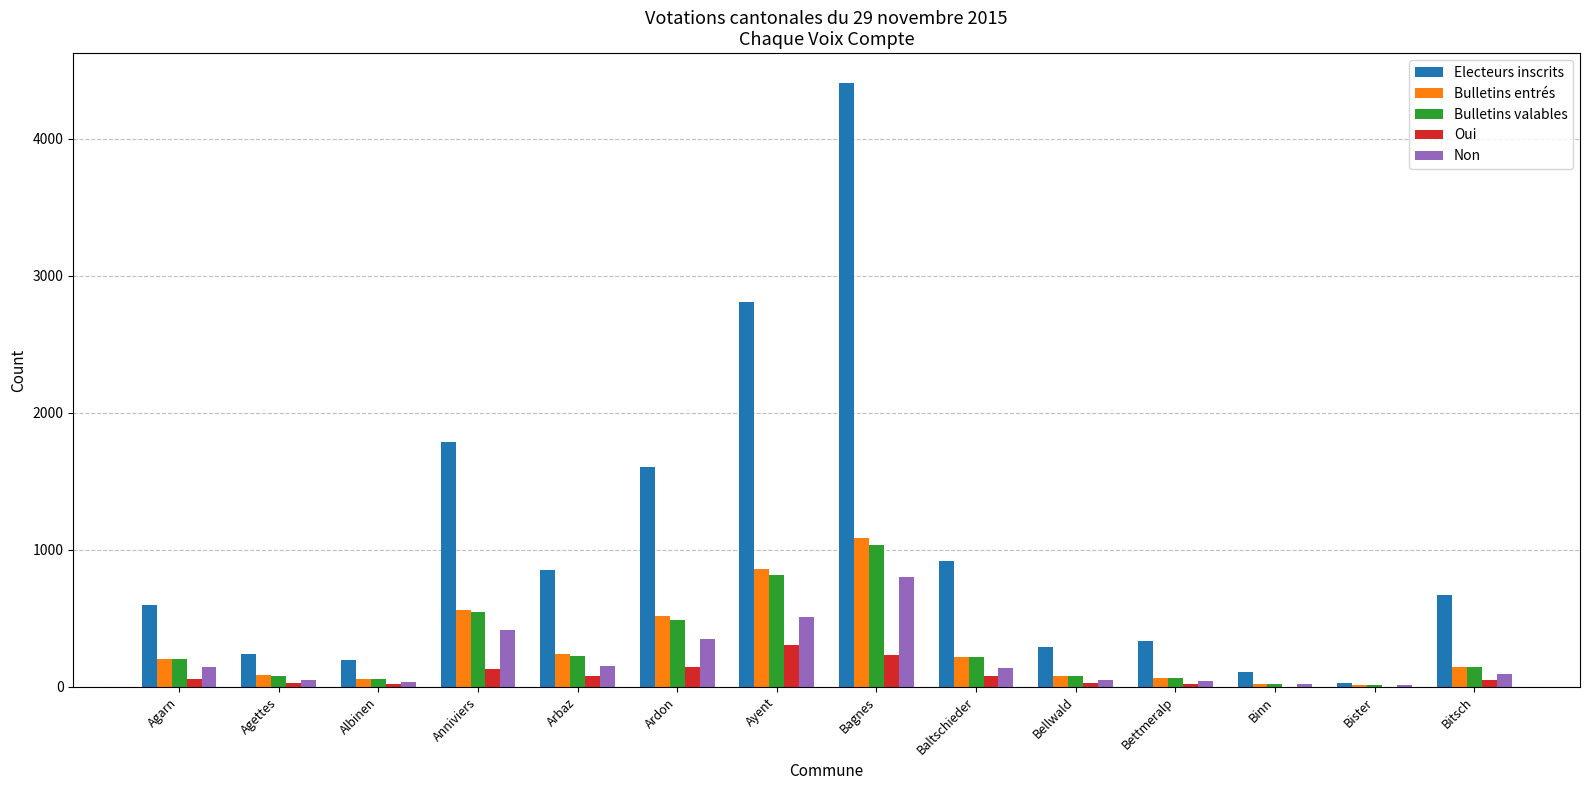

The value of Electeurs inscrits at Agarn is 600. True or false?

True